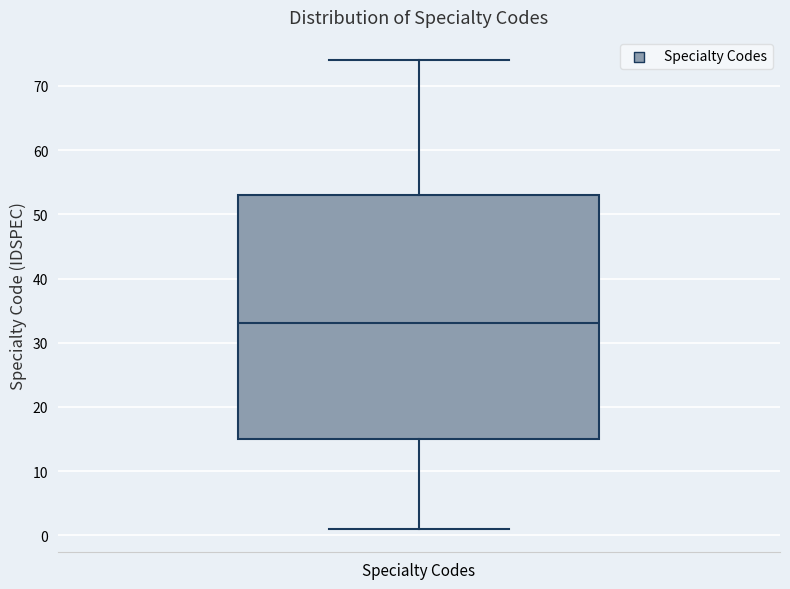

Transcribe this box plot: give where the median line is, the range the box spans, and where the two whiskers end, as read against the y-axis. The values are not printed on the chart, so give them approximately, as read against the axis.

median 33, box 15 to 53, whiskers 1 to 74